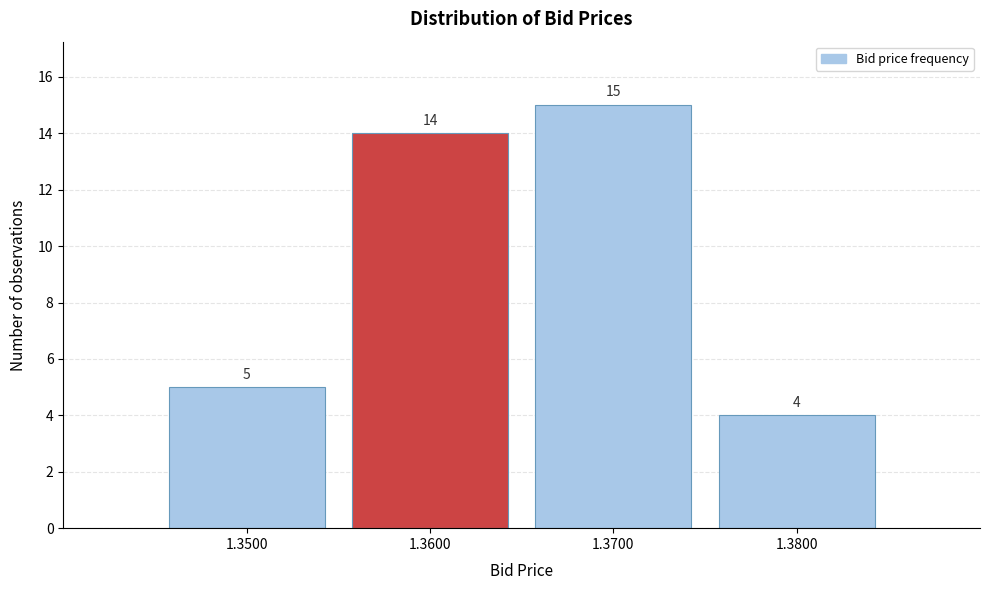

Reading left to right, list every bar in this chart as the range it spans on the x-axis followed by its height.

1.345 to 1.355: 5
1.355 to 1.365: 14
1.365 to 1.375: 15
1.375 to 1.385: 4